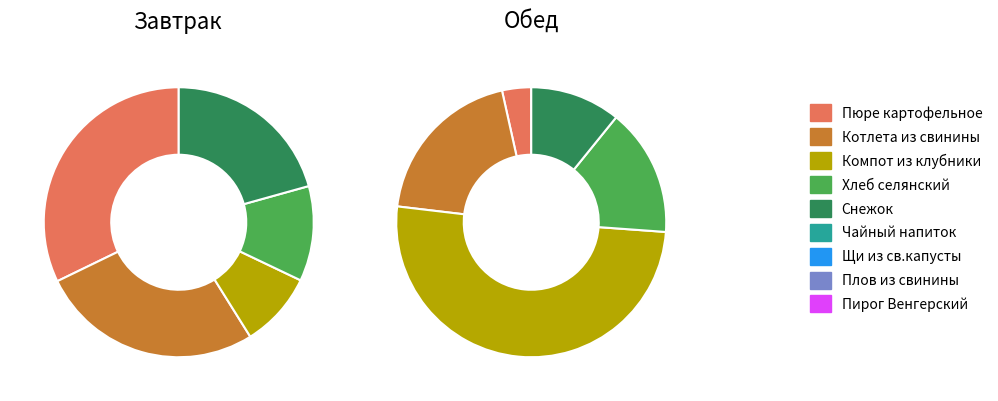

Do 3 and 2 together represent more than half of the pie?

No